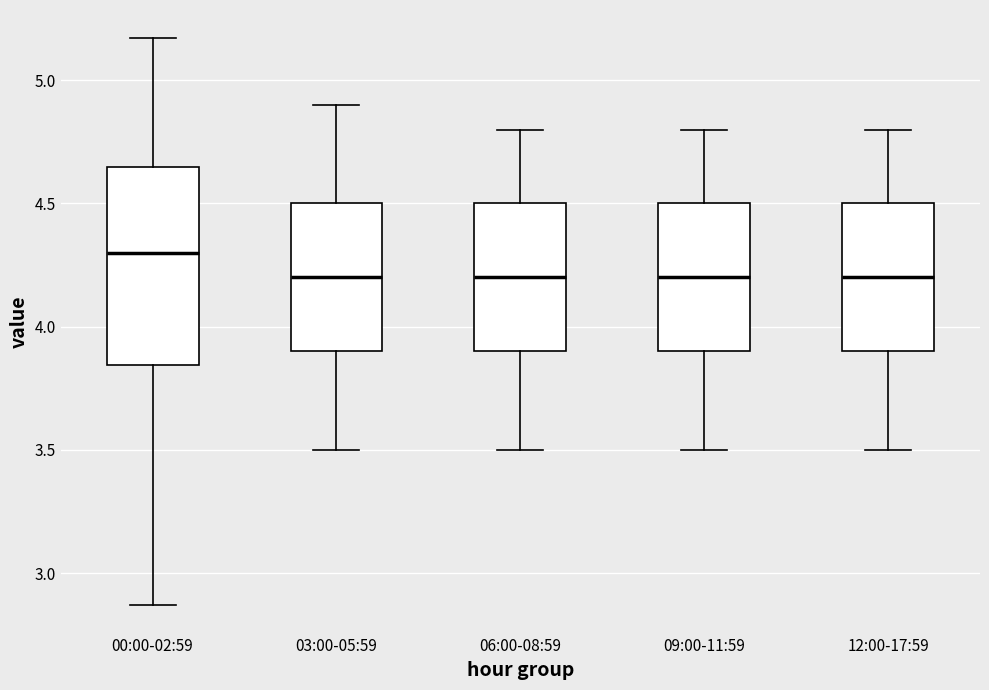

Where is the upper edge of the box for 03:00-05:59 on the y-axis? The values are not printed on the chart, so give them approximately, as read against the axis.

4.50